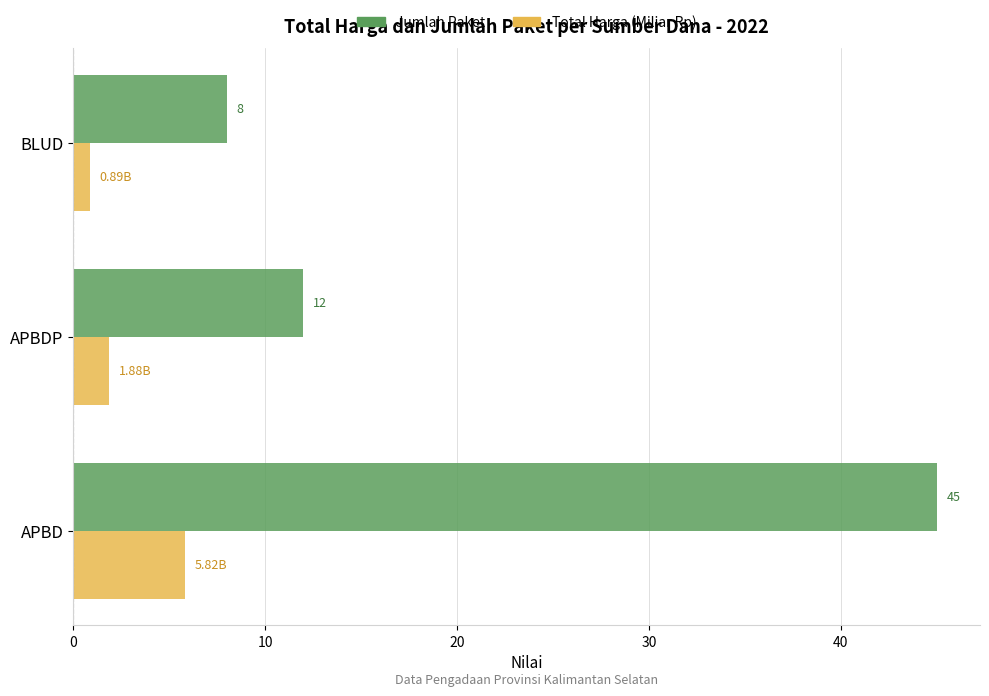

What is the average value of the Jumlah Paket series?

21.7